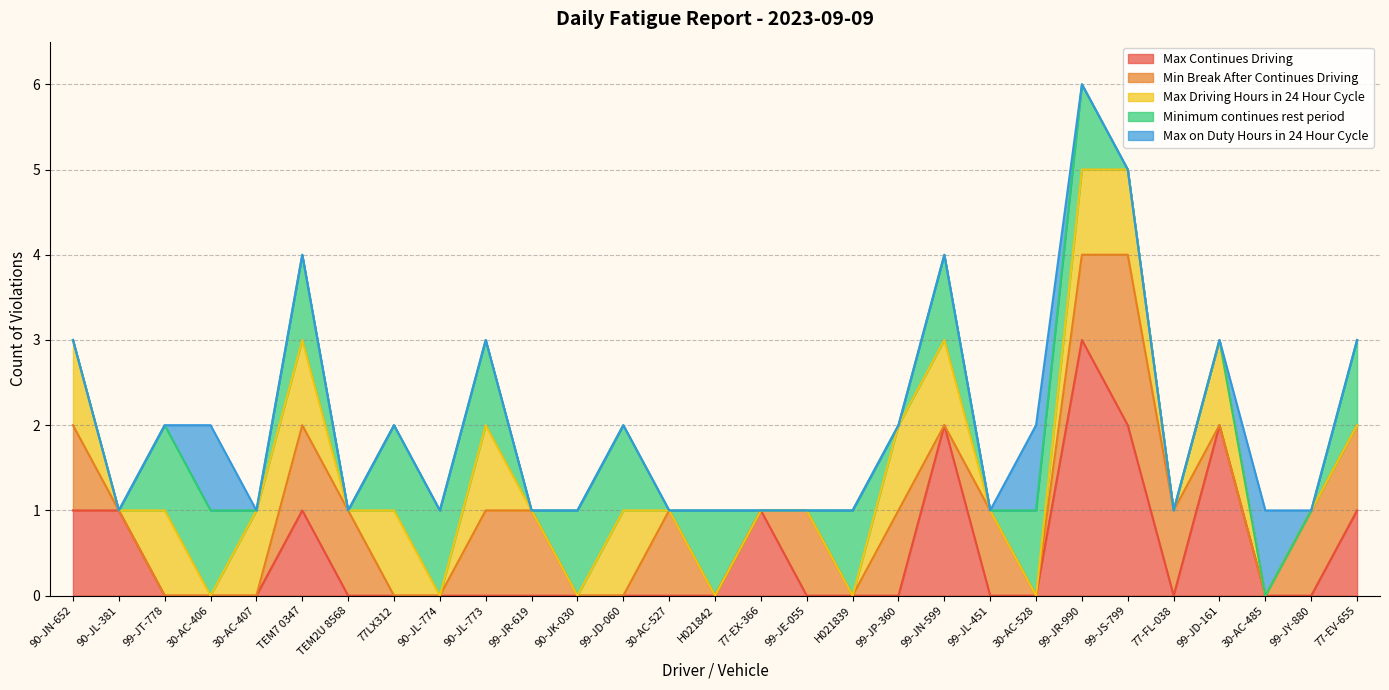

Rank the series by their maximum value, from lowest to highest.

Max Driving Hours in 24 Hour Cycle, Minimum continues rest period, Max on Duty Hours in 24 Hour Cycle, Min Break After Continues Driving, Max Continues Driving